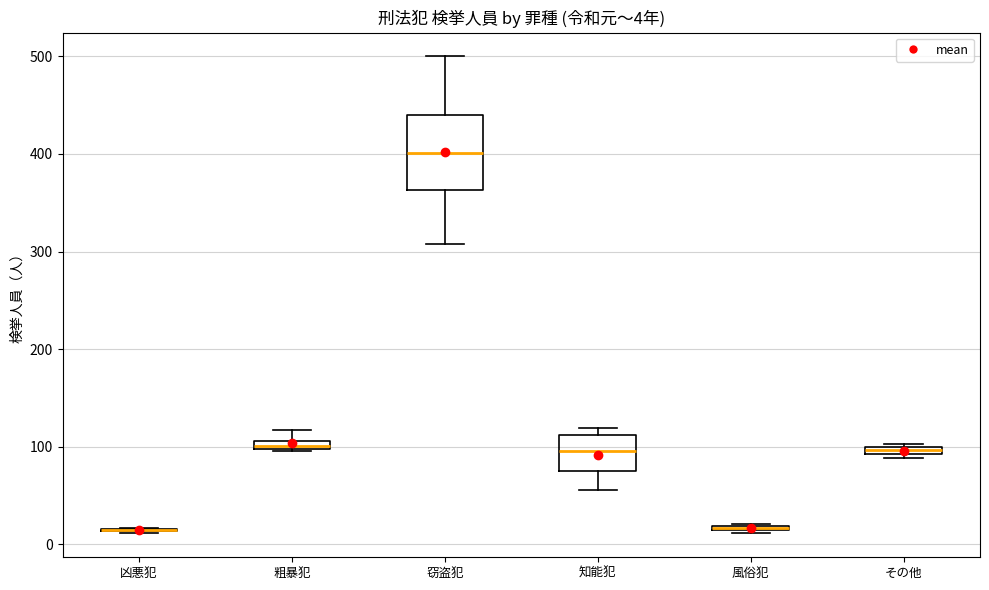

Which box is the tallest, from its lower edge to its upper edge?

窃盗犯